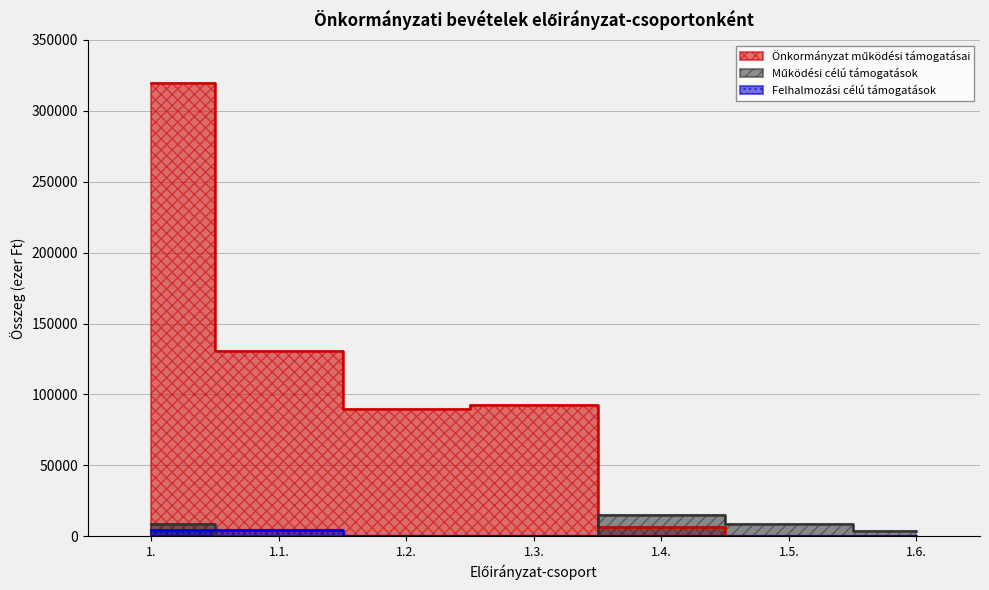

What is the label of the 3rd point from the right?

1.4.